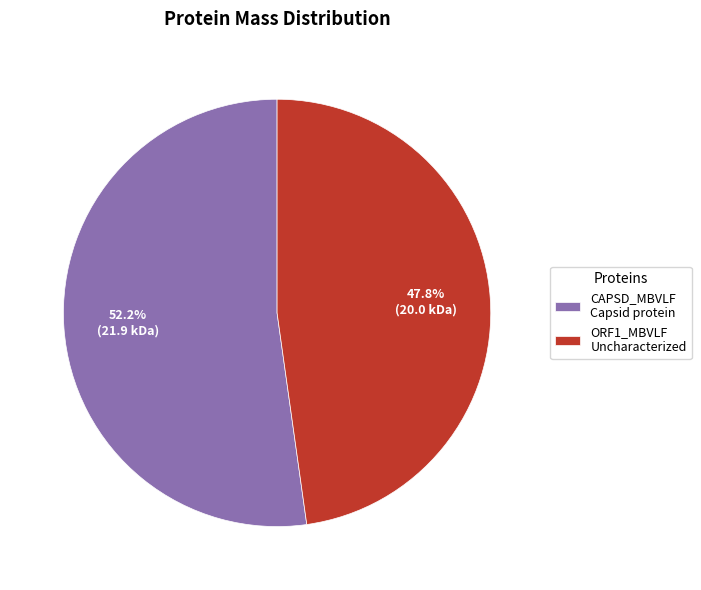

How many slices are in this pie chart?

2